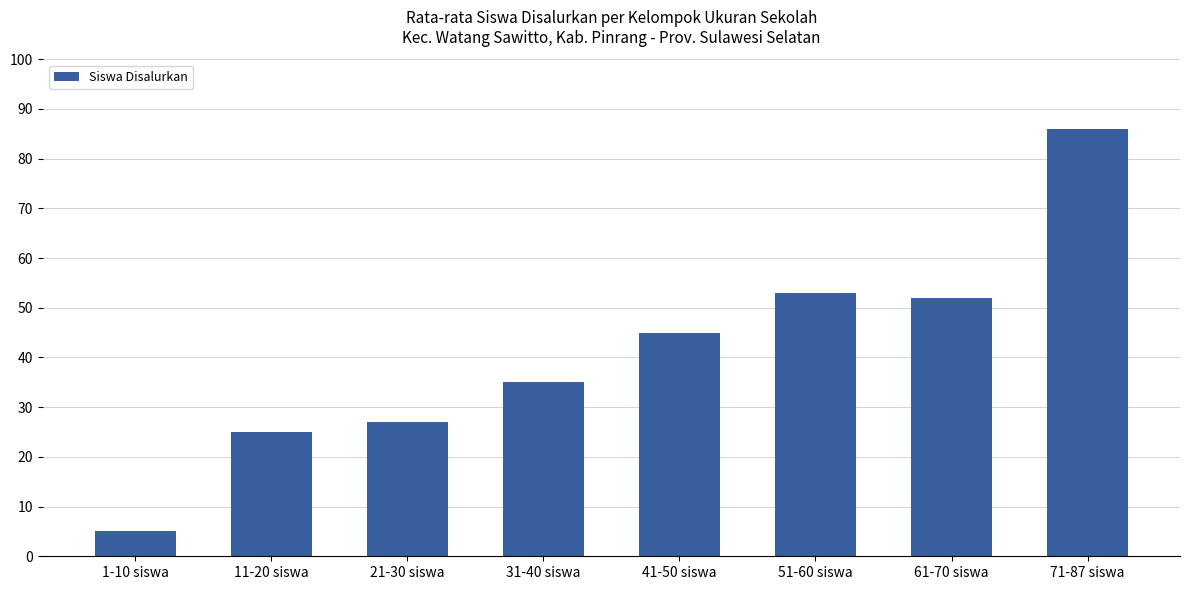

Reading left to right, what are all the values shown in this chart?

5	25	27	35	45	53	52	86